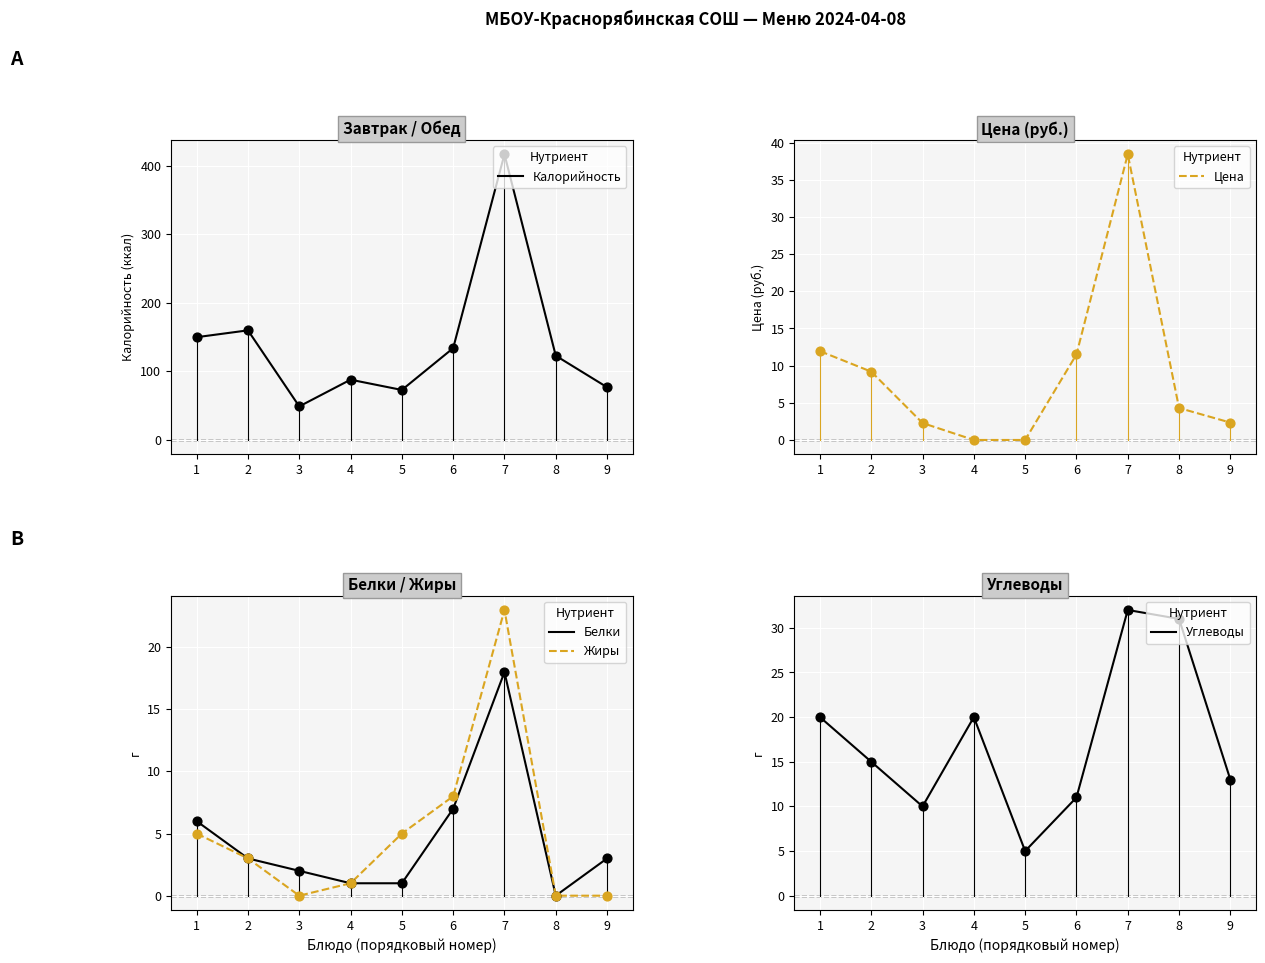

What are all the series names shown in the legend?

Калорийность, Цена, Белки, Жиры, Углеводы